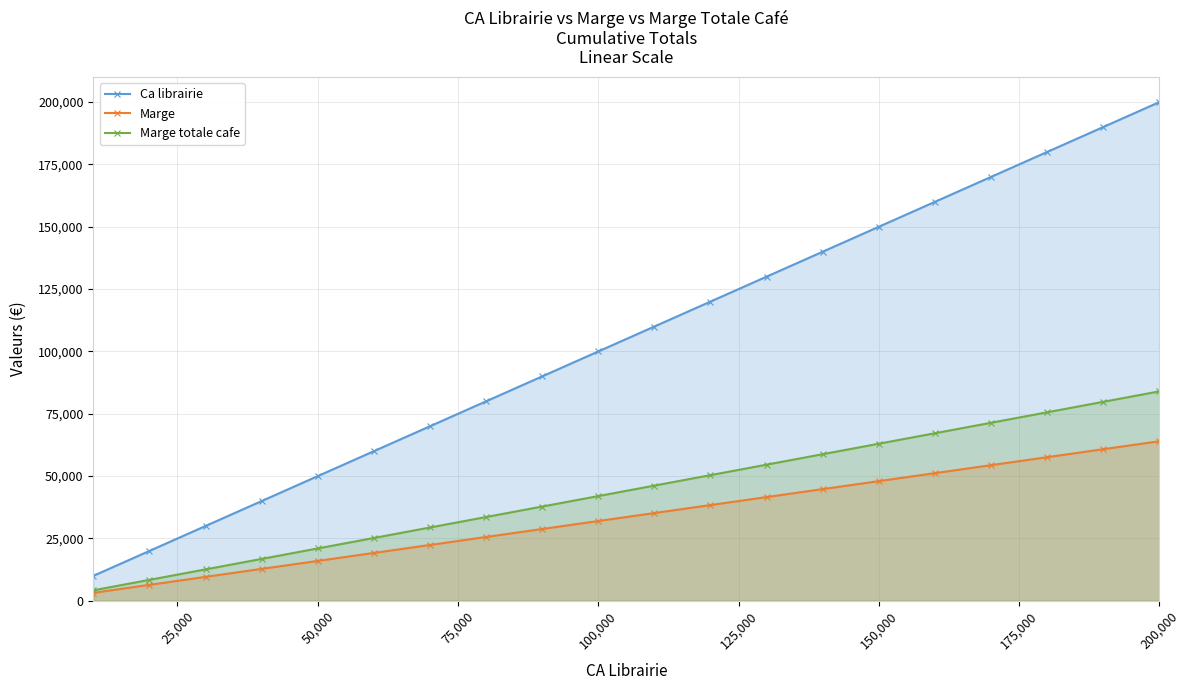

At which category is the sum across all series the highest?

200,000